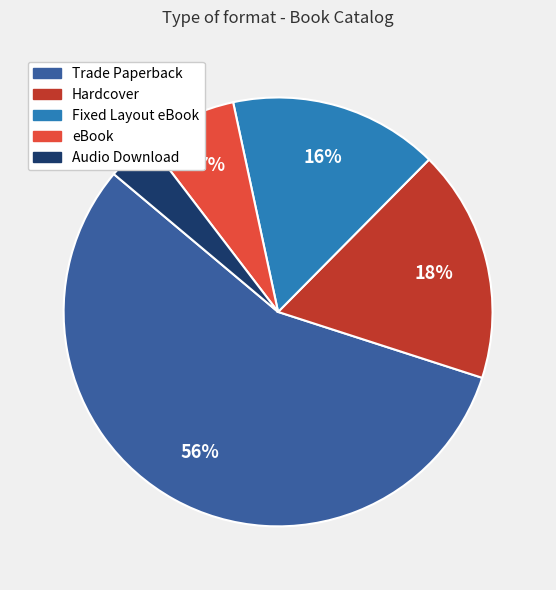

Which category has the biggest portion of the pie?

Trade Paperback